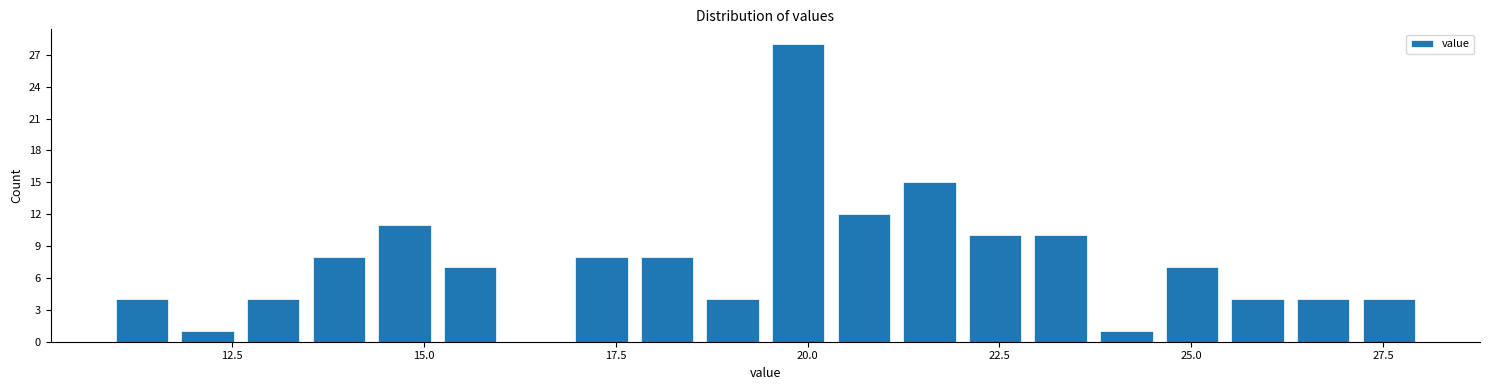

Around what value on the x-axis is the tallest bar? Give the approximate position of its centre, as read against the axis.

20.0